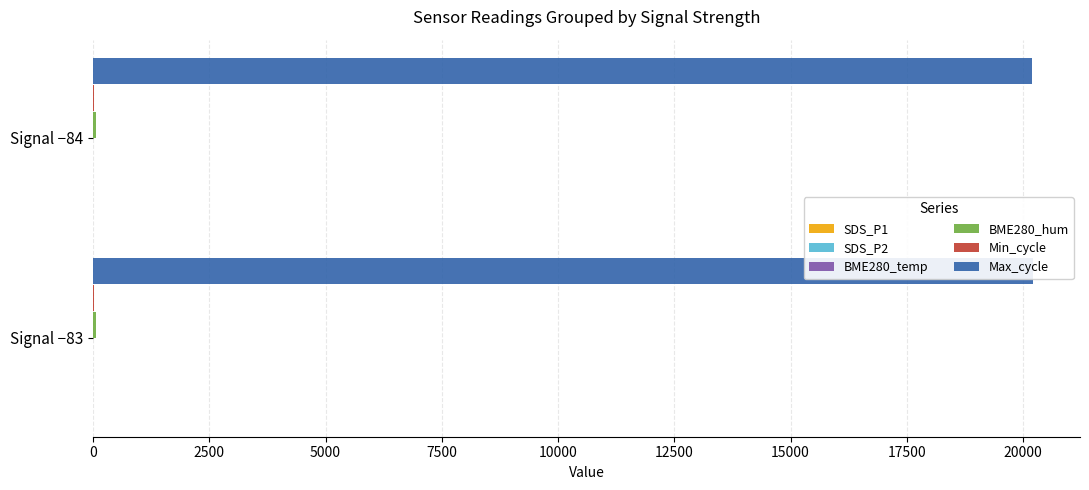

Read the SDS_P2 value at Signal −83.

0.2